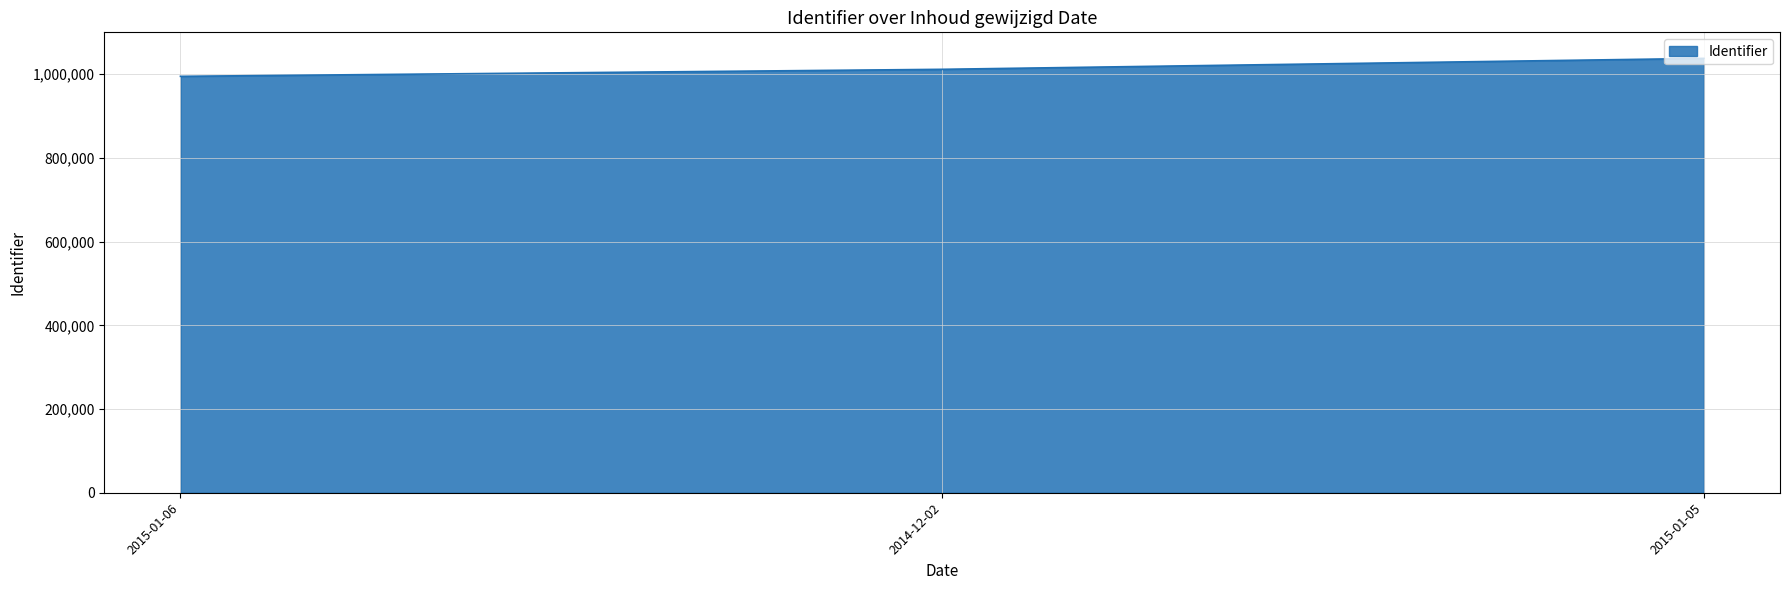

Reading right to left, extract all data points from this chart.

1037762	1011639	994893